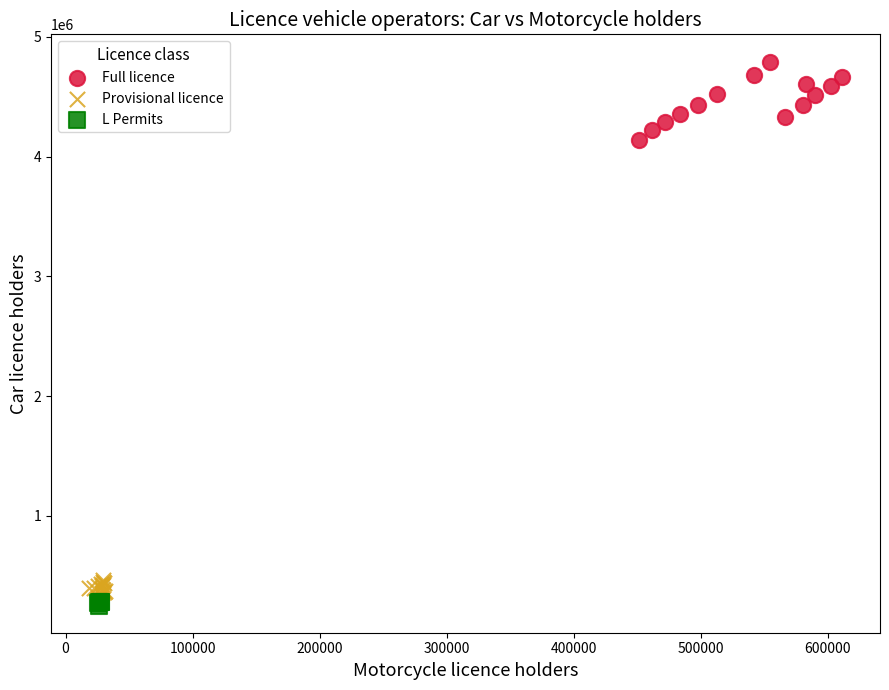

Which series has the widest spread of Y values?

Full licence